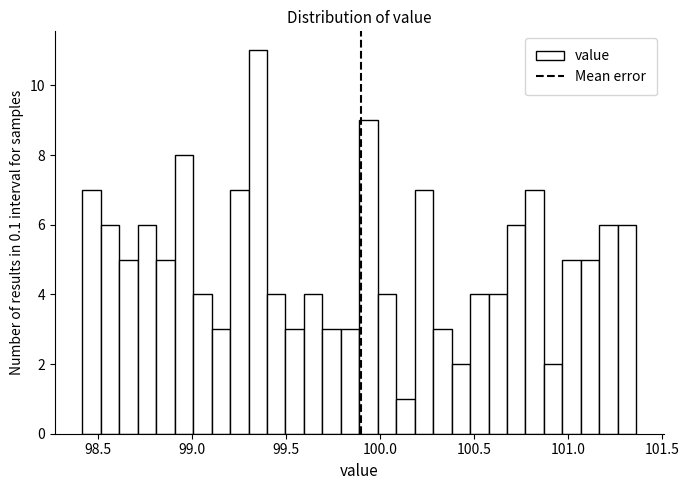

Around what value on the x-axis is the tallest bar? Give the approximate position of its centre, as read against the axis.

99.35